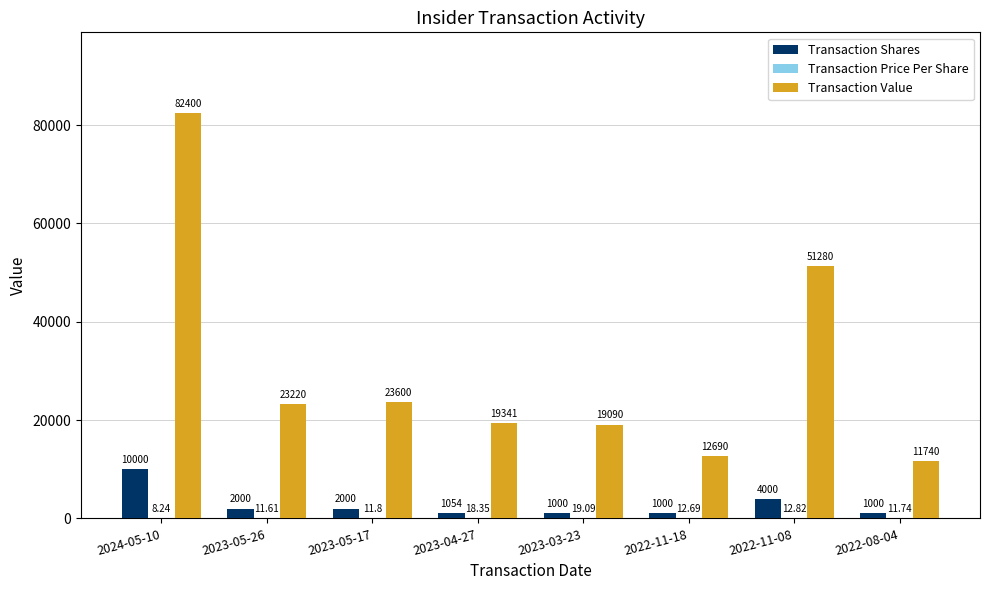

What is the average value of the Transaction Value series?

30420.1